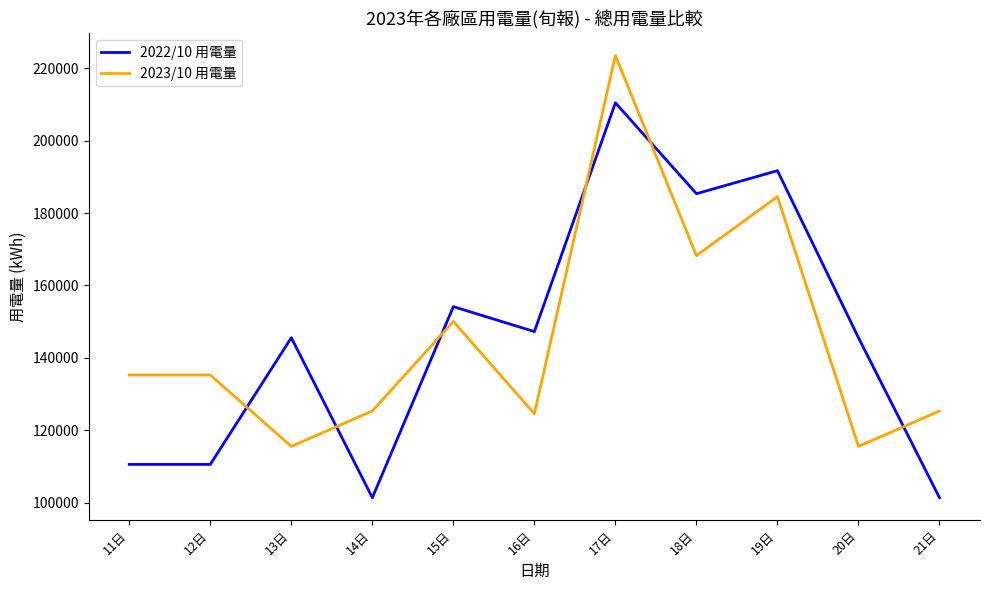

What is the difference between the maximum and minimum values in the 2023/10 用電量 series?

108020.0